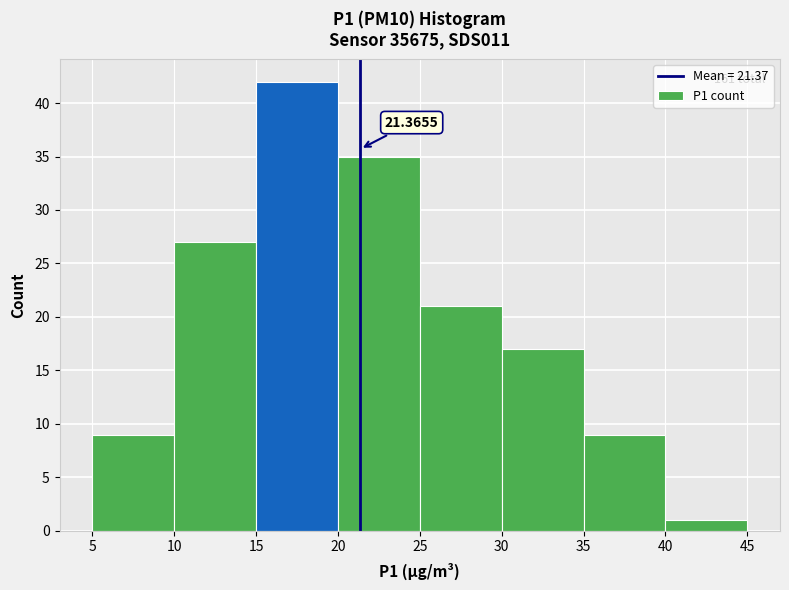

Which range on the x-axis has the tallest bar?

15 to 20